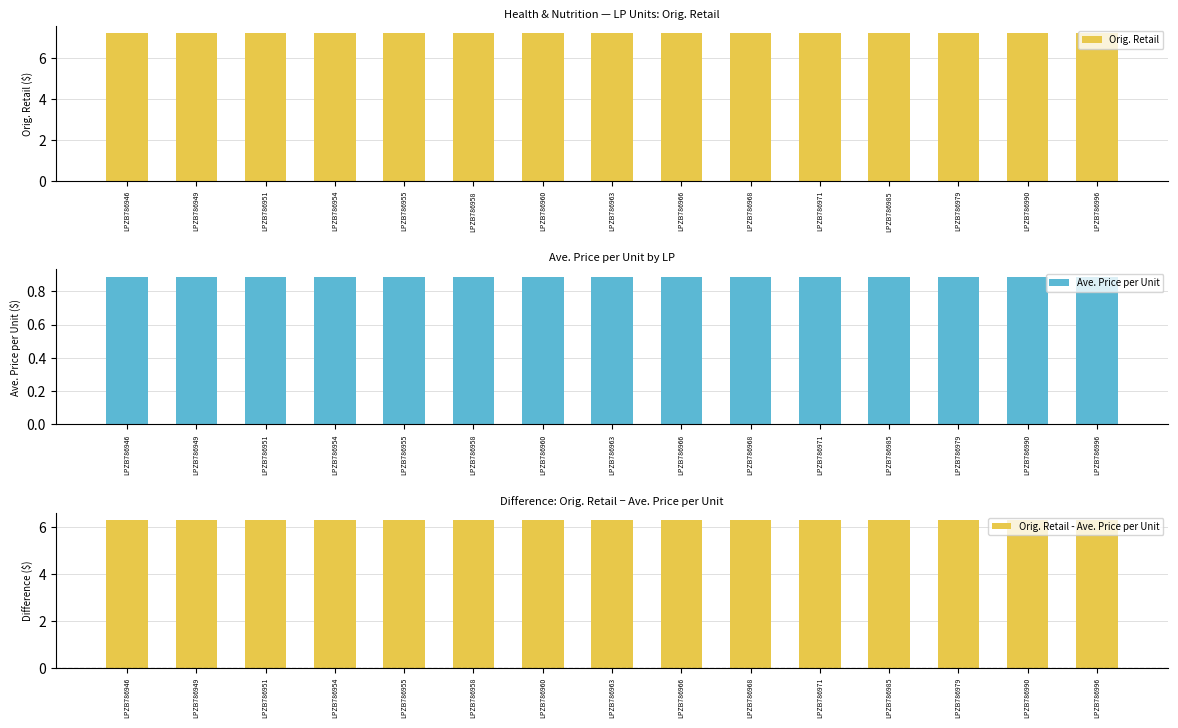

Between LPZB786951 and LPZB786946, which is larger?

LPZB786951